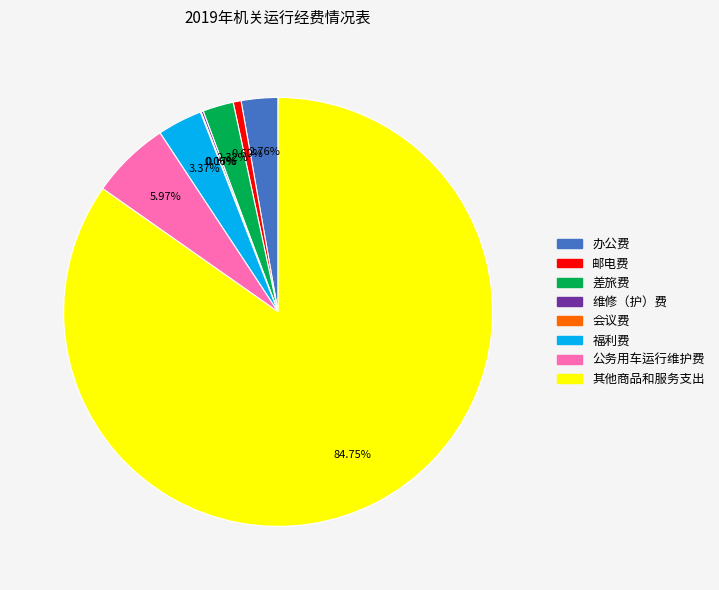

Do 差旅费 and 办公费 together represent more than half of the pie?

No